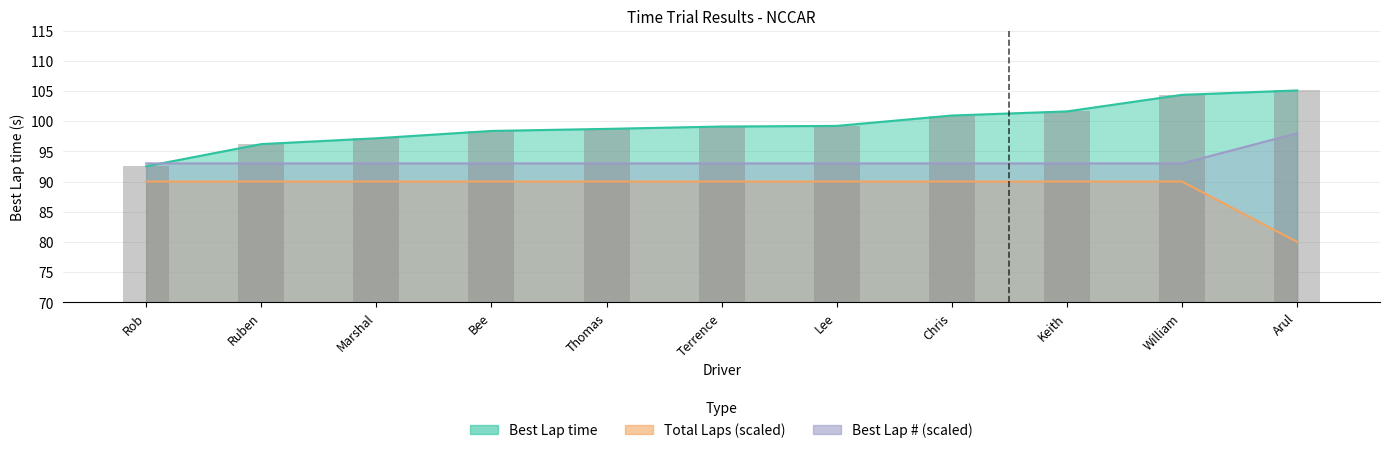

Reading left to right, extract all data points from this chart.

Best Lap time: 92.5	96.2	97.2	98.4	98.7	99.1	99.2	100.9	101.6	104.4	105.1
Total Laps: 90.0	90.0	90.0	90.0	90.0	90.0	90.0	90.0	90.0	90.0	80.0
Best Lap: 93.0	93.0	93.0	93.0	93.0	93.0	93.0	93.0	93.0	93.0	98.0